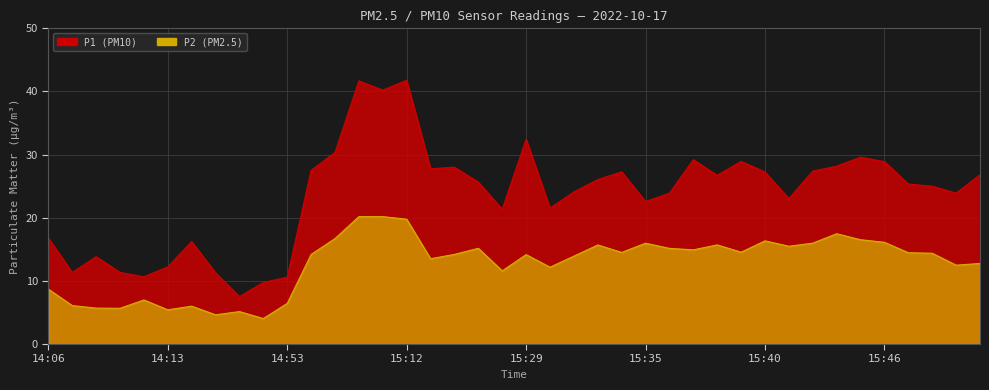

Rank the series by their maximum value, from highest to lowest.

P1, P2